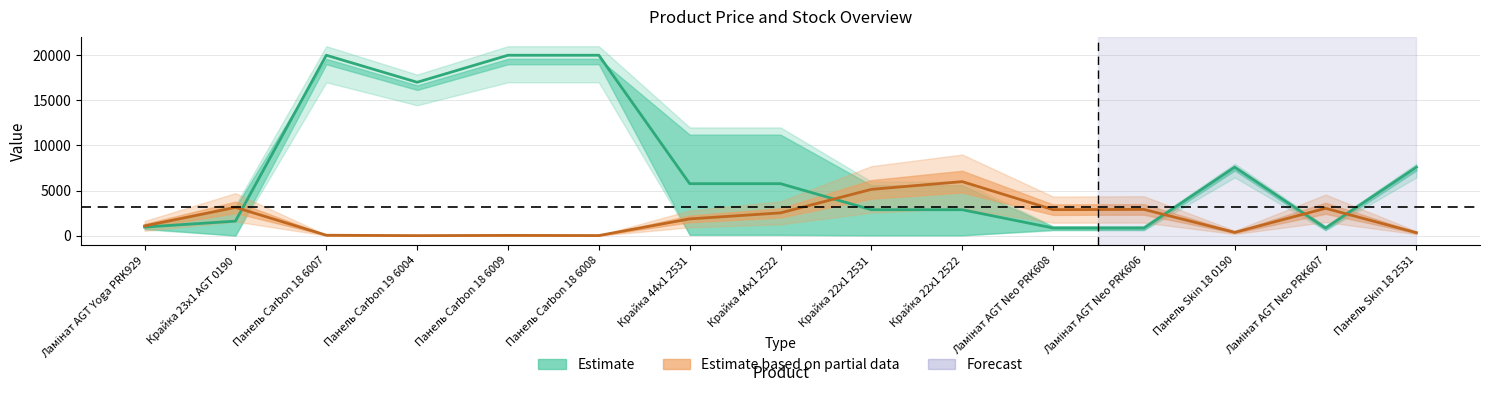

Which has a higher value, Ламінат AGT Neo PRK608 or Крайка 44x1 2531?

Крайка 44x1 2531